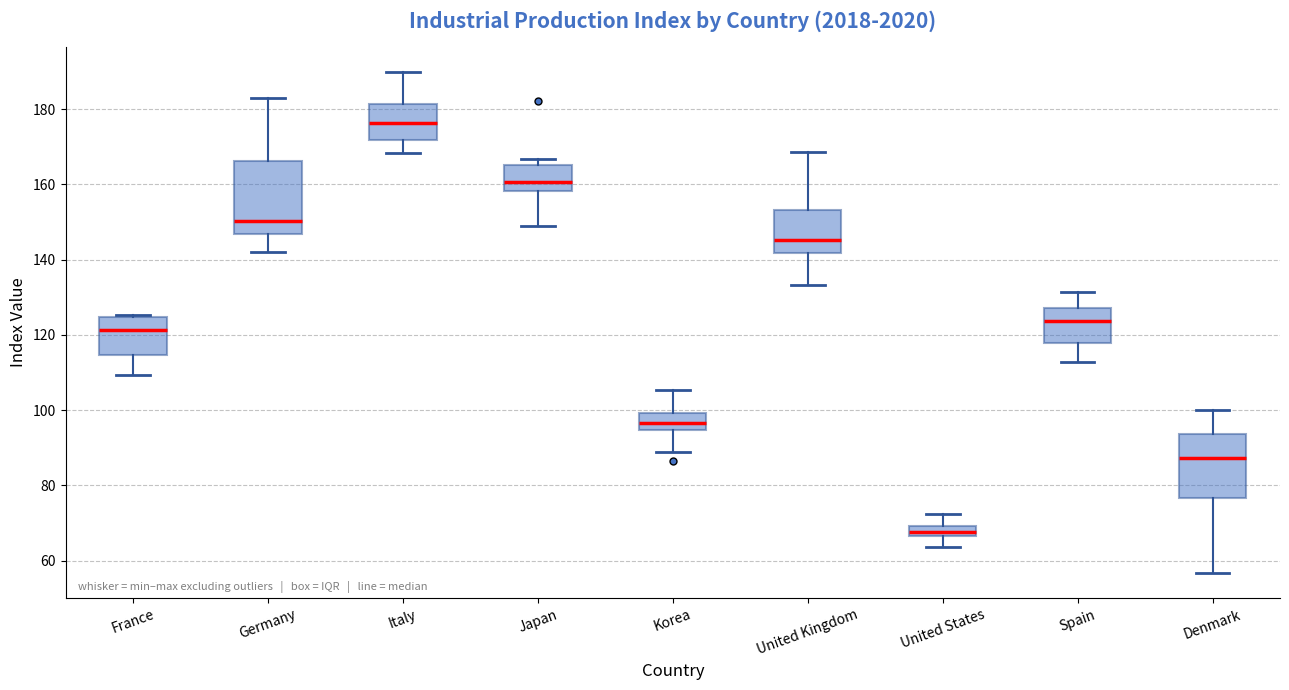

Where is the upper edge of the box for United Kingdom on the y-axis? The values are not printed on the chart, so give them approximately, as read against the axis.

154